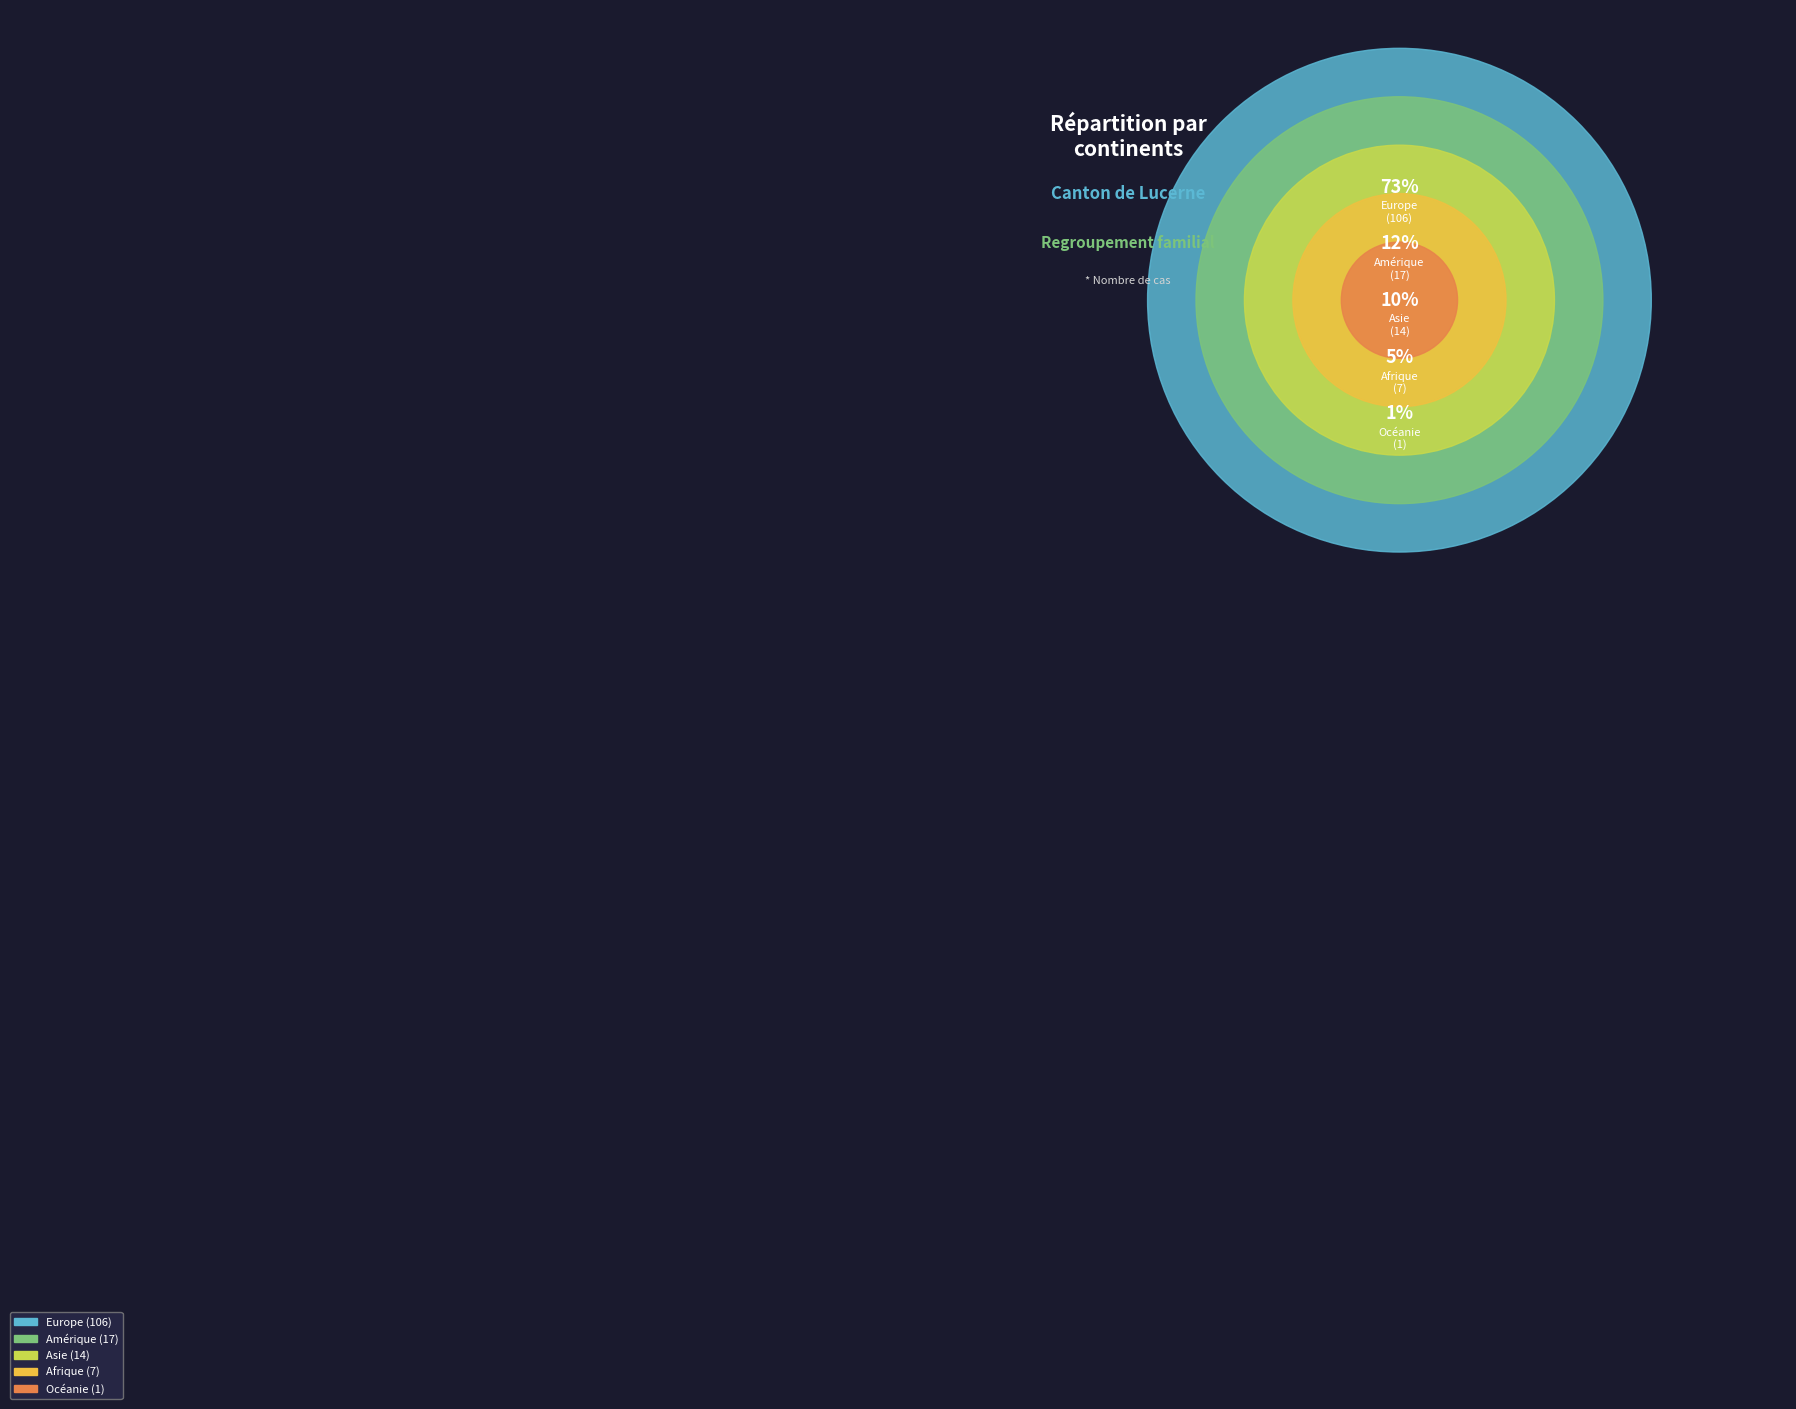

How many segments does this pie chart have?

5